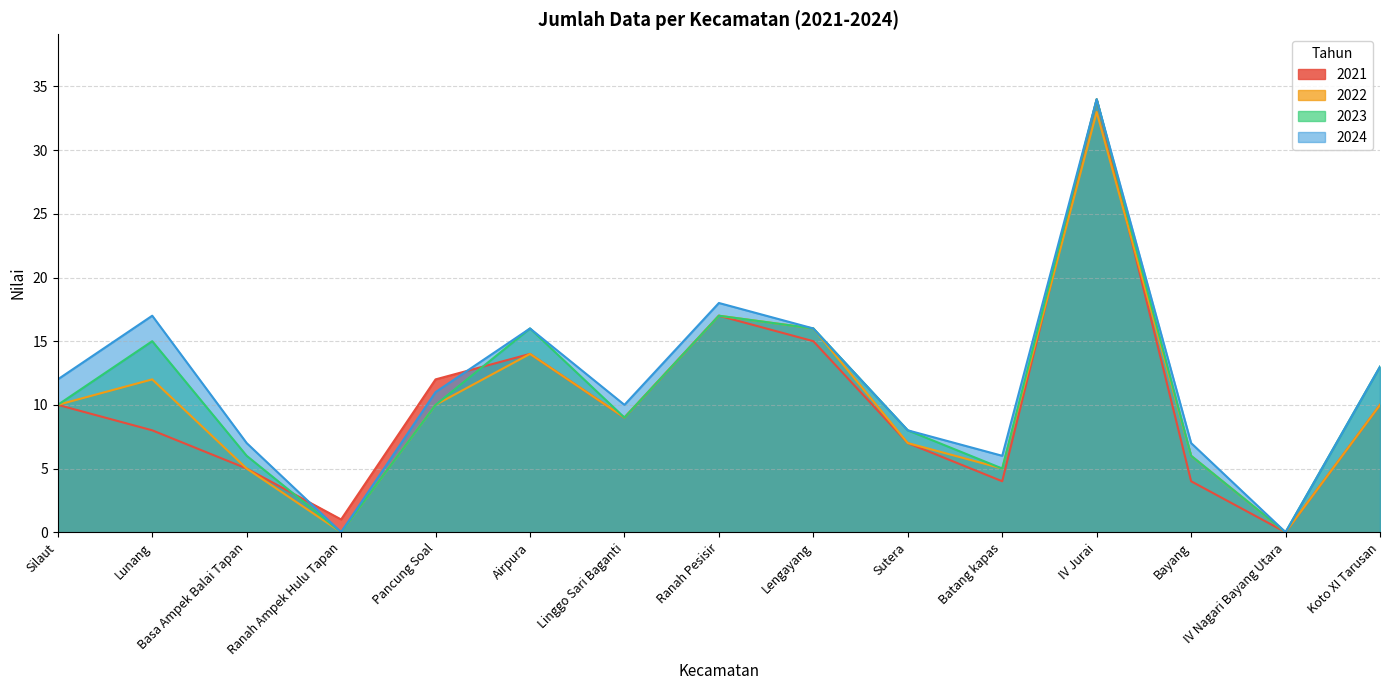

Reading left to right, transcribe all the data shown in this chart.

2021: 10	8	5	1	12	14	9	17	15	7	4	34	4	0	10
2022: 10	12	5	0	10	14	9	17	16	7	5	33	6	0	10
2023: 10	15	6	0	10	16	9	17	16	8	5	34	6	0	13
2024: 12	17	7	0	11	16	10	18	16	8	6	34	7	0	13